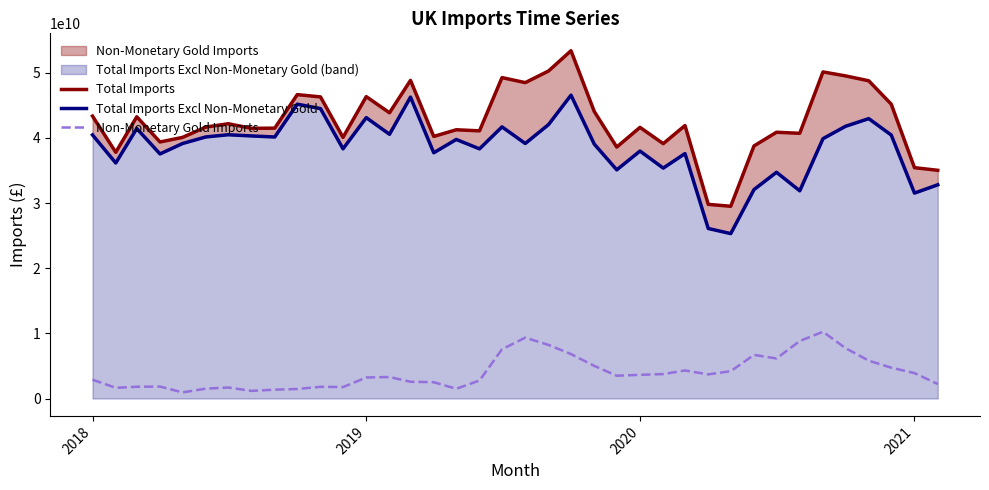

Does the chart have visible grid lines?

No